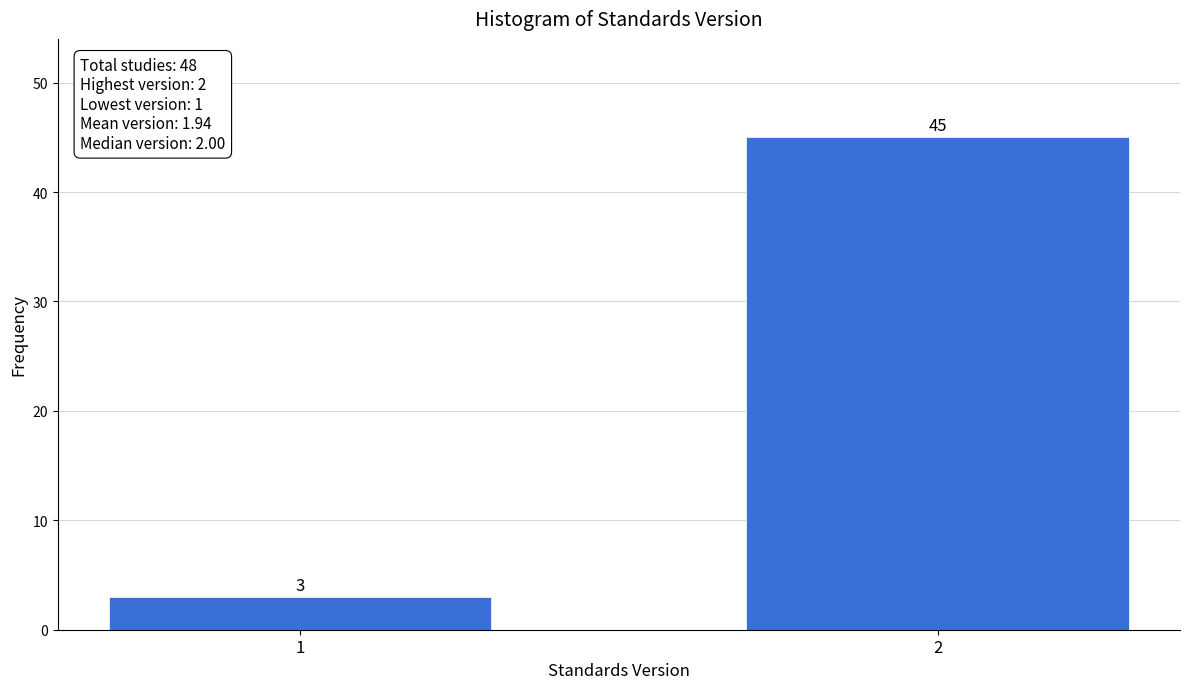

Reading left to right, list all the values displayed in this chart.

1=3	2=45